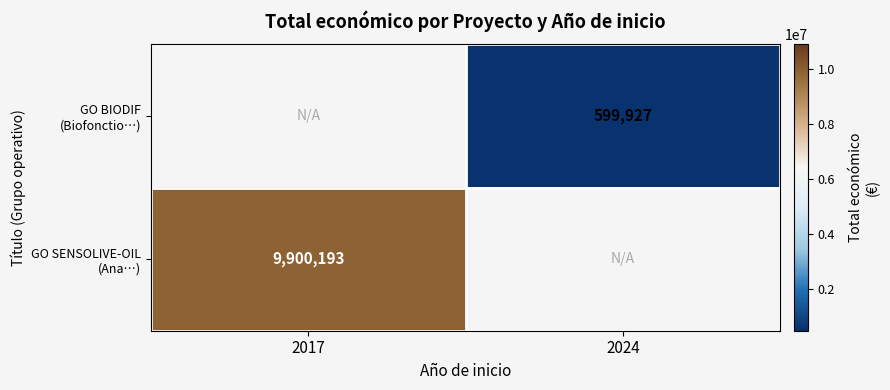

Read the GO SENSOLIVE-OIL (Ana…) value at 2017.

9900193.0